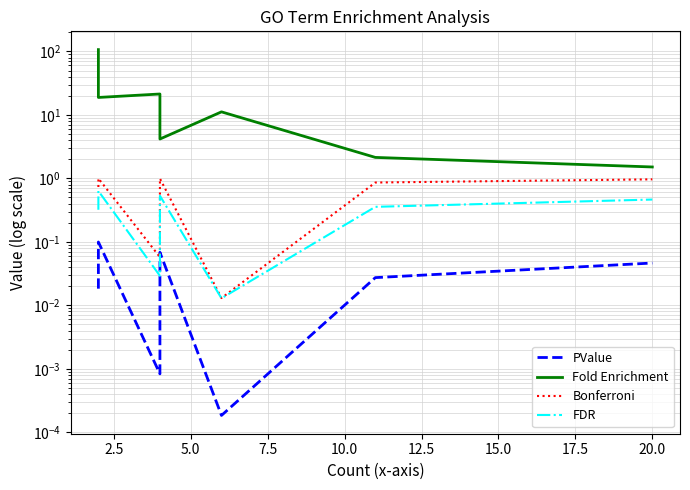

What is the difference between the maximum and minimum values in the PValue series?

0.1